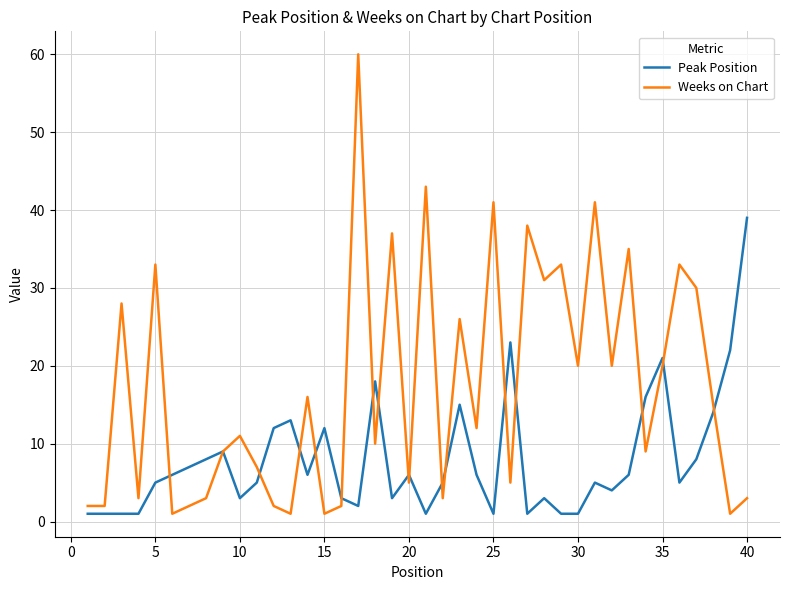

Does the chart have visible grid lines?

Yes